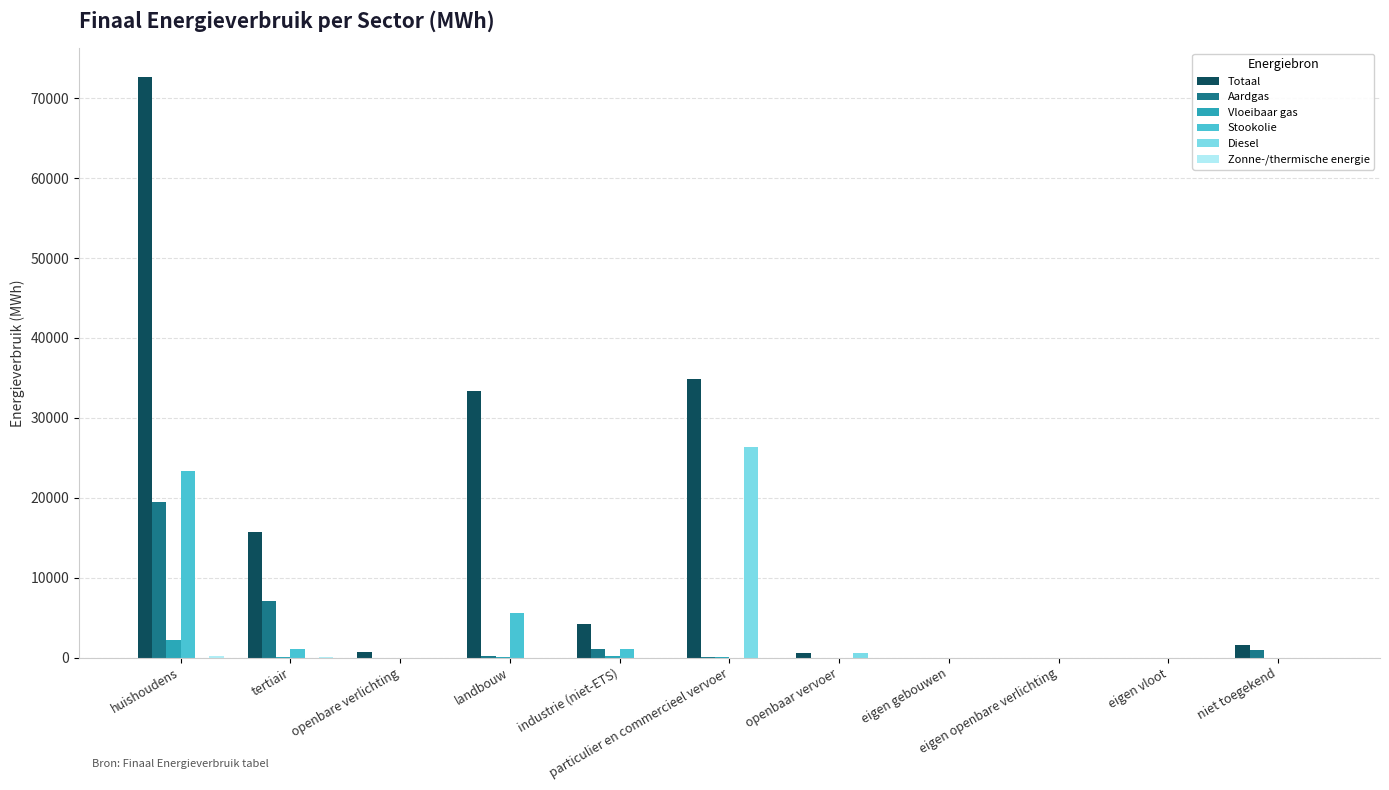

What is the sum of all Diesel values?

26879.1